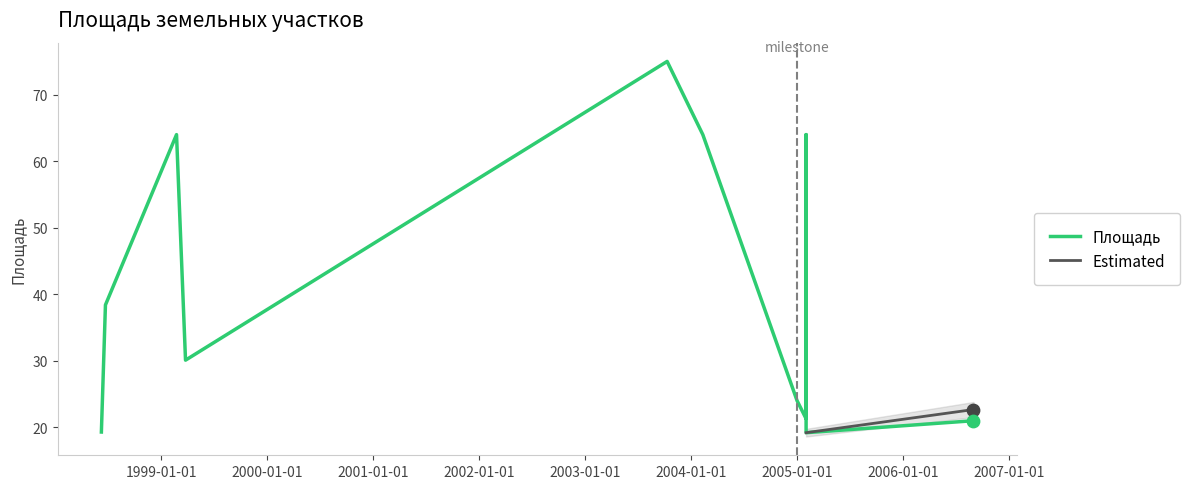

Which has a higher value, 11.02.2004 or 09.06.1998?

11.02.2004